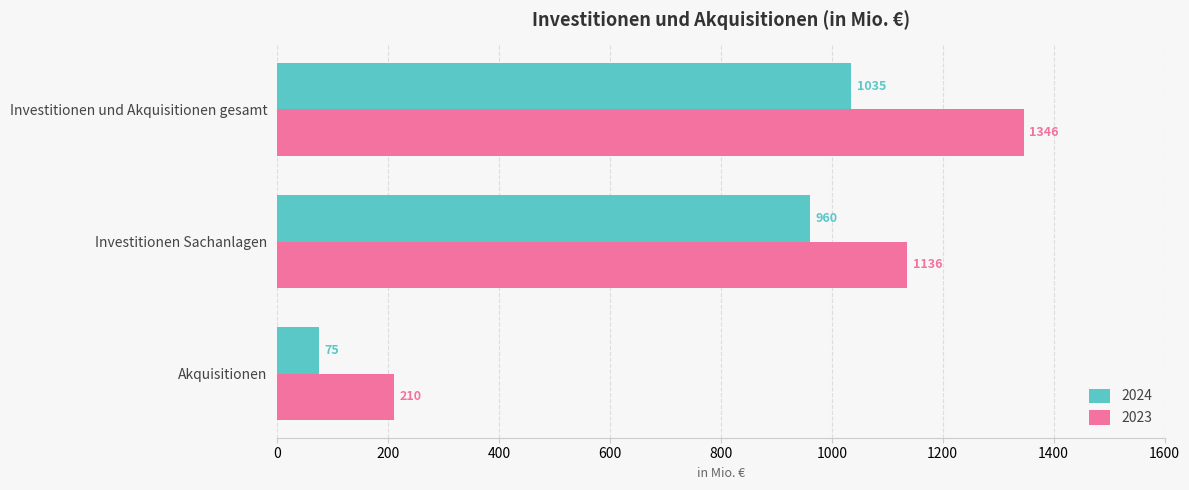

Read the 2023 value at Investitionen und Akquisitionen gesamt.

1346